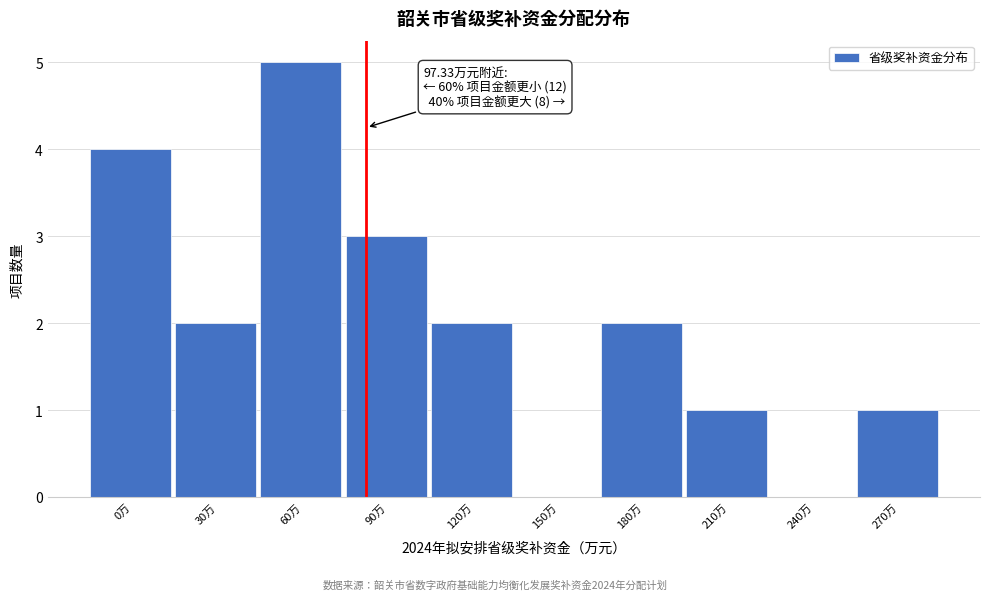

Reading left to right, list all the values displayed in this chart.

0万=4	30万=2	60万=5	90万=3	120万=2	150万=0	180万=2	210万=1	240万=0	270万=1